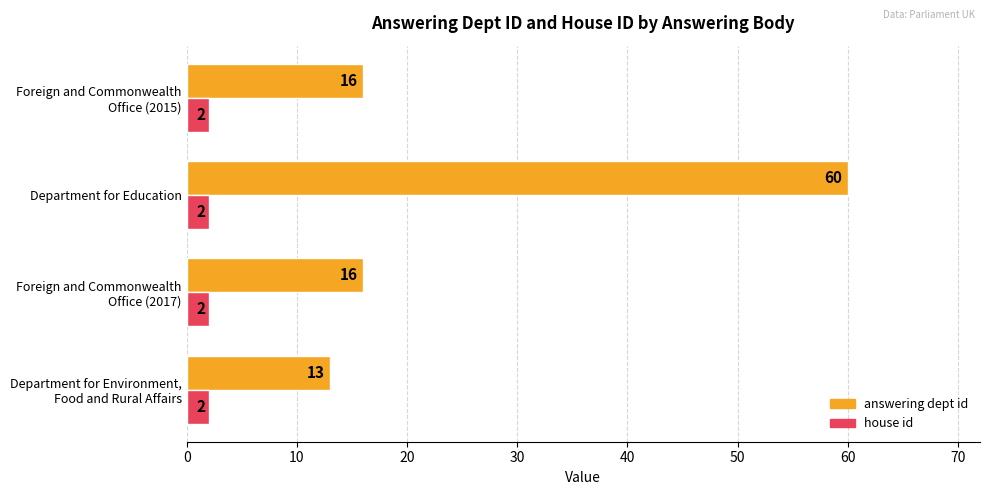

Which series has the largest total across all categories?

answering dept id